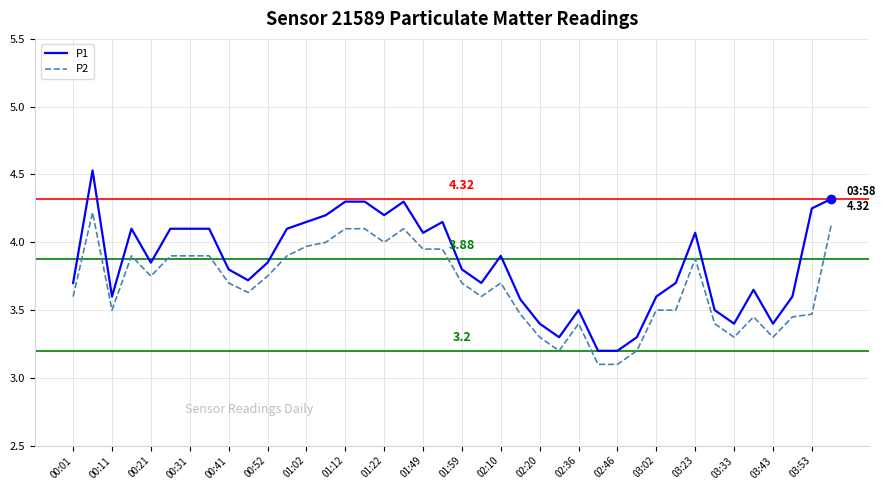

True or false: P1 and P2 cross at least once.

False